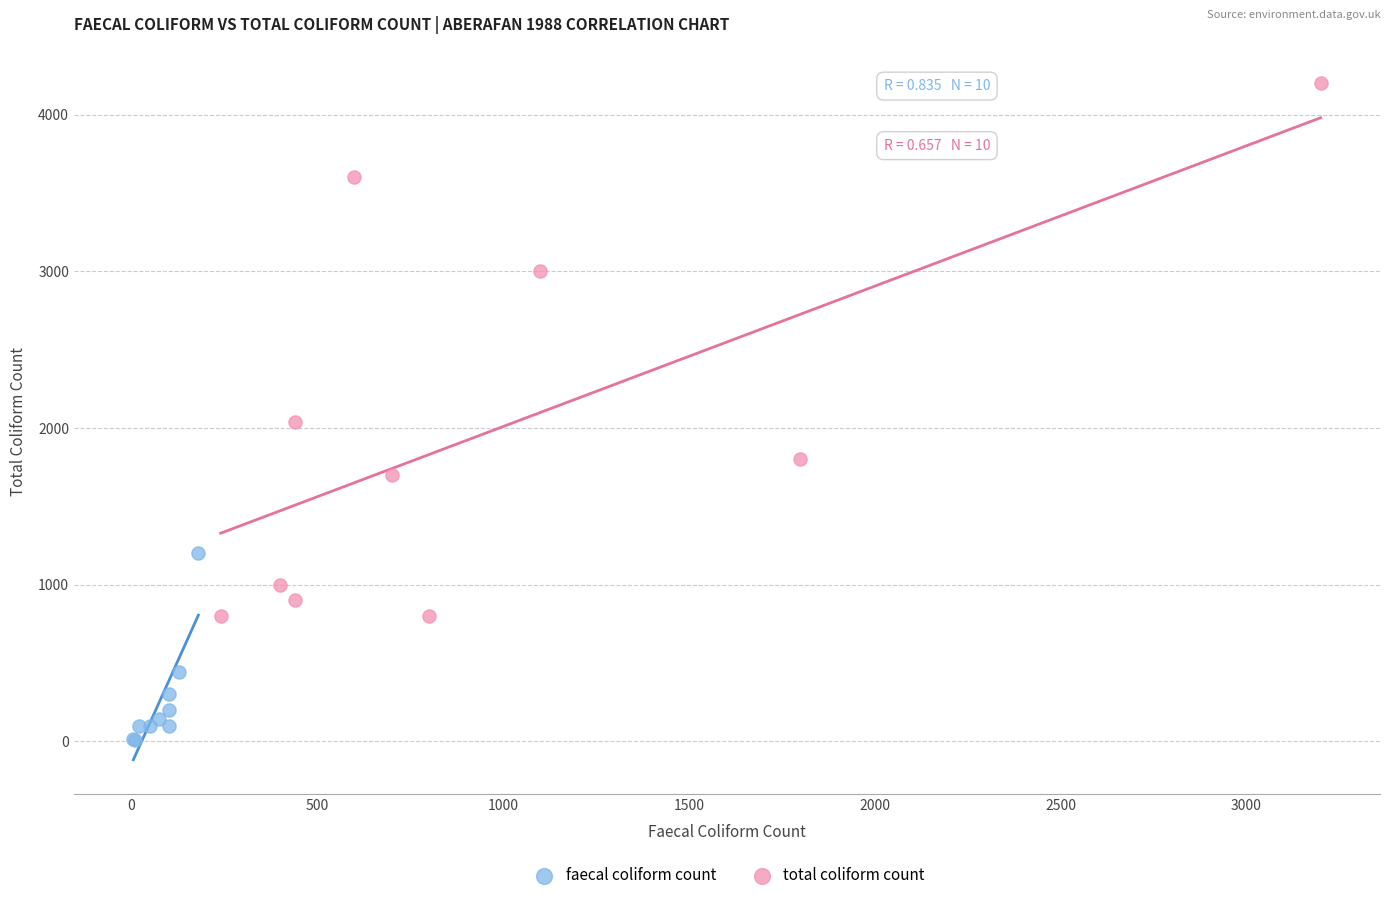

Which series reaches the maximum Y coordinate?

total coliform count